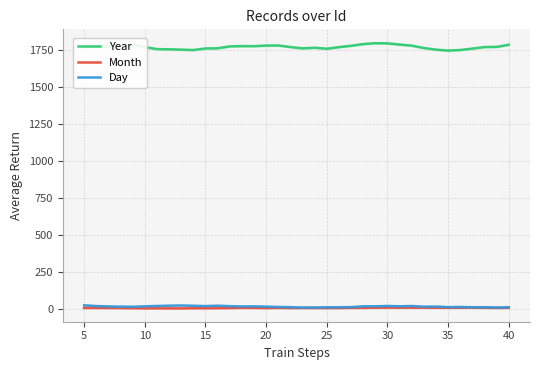

True or false: Month and Year intersect in this chart.

False